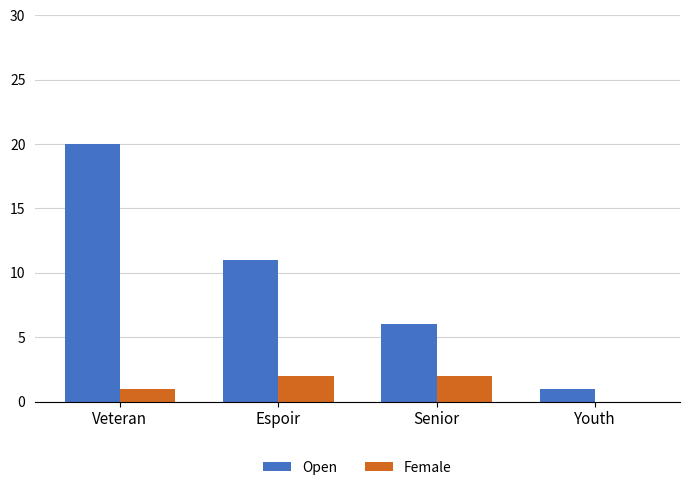

What are all the series names shown in the legend?

Open, Female